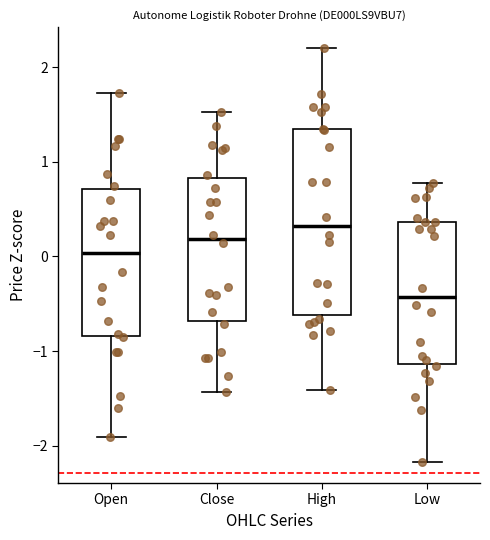

Reading left to right, transcribe this box plot: for each box, give where its median line is, the range the box spans, and where its two whiskers end, as read against the y-axis. The values are not printed on the chart, so give them approximately, as read against the axis.

Open: median 0.0, box -0.8 to 0.7, whiskers -1.9 to 1.7
Close: median 0.2, box -0.7 to 0.8, whiskers -1.4 to 1.5
High: median 0.3, box -0.6 to 1.3, whiskers -1.4 to 2.2
Low: median -0.4, box -1.1 to 0.4, whiskers -2.2 to 0.8